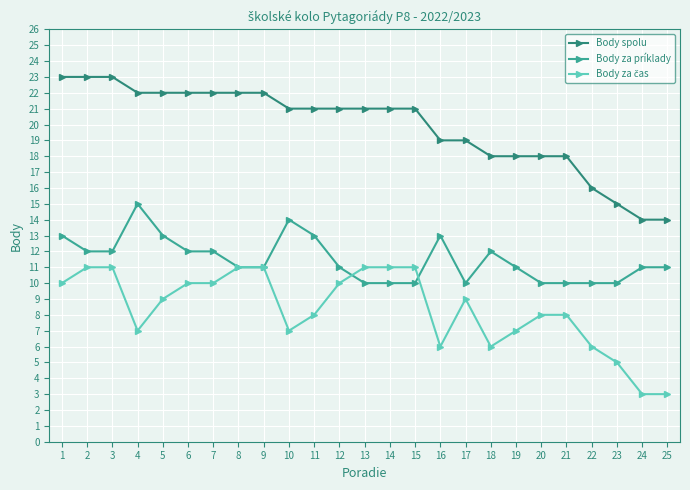

What is the approximate value of Body spolu at 2?

23